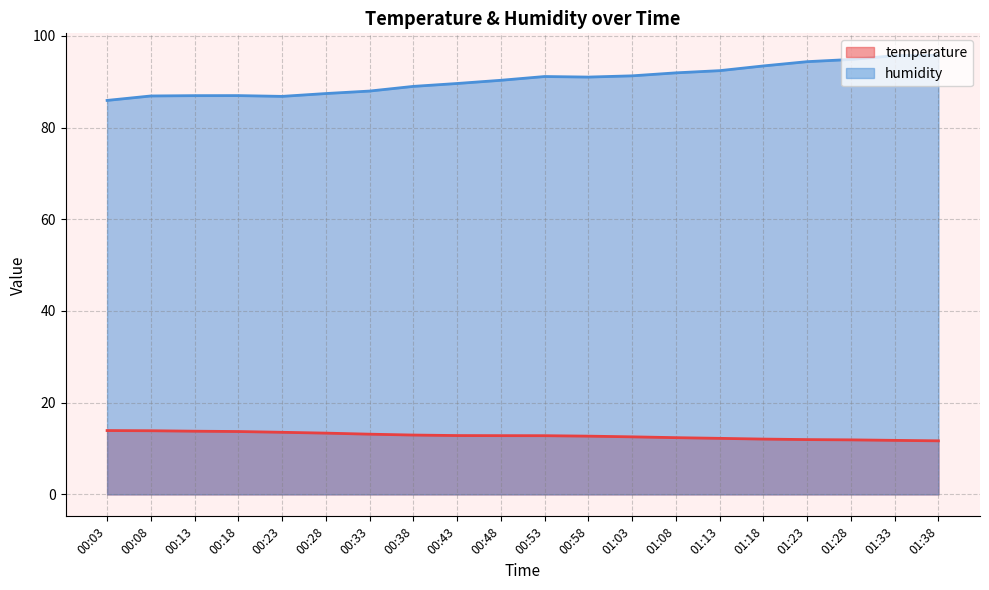

What is the label of the 4th point from the left?

00:18